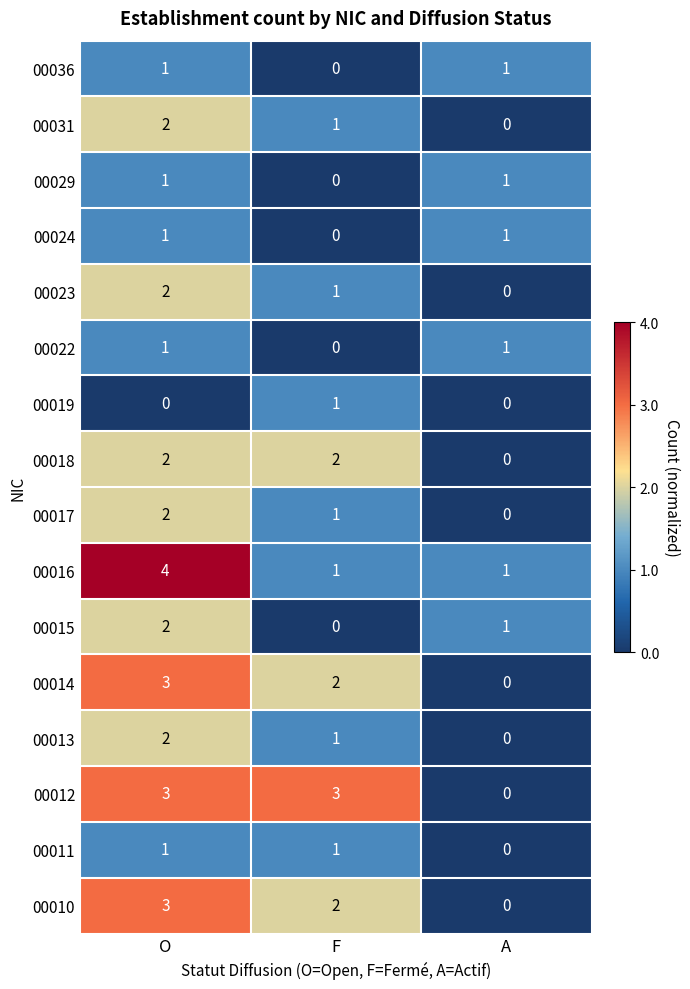

What is the sum of all 00031 values?

3